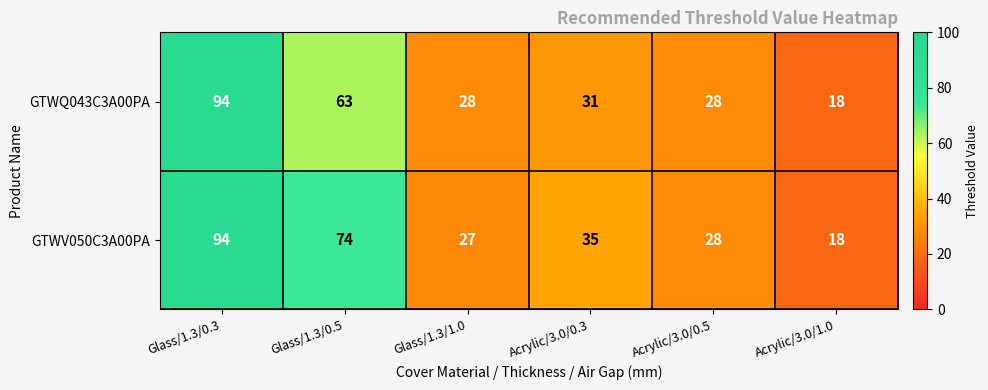

What is the difference between the GTWV050C3A00PA values at Acrylic/3.0/0.3 and Glass/1.3/0.5?

39